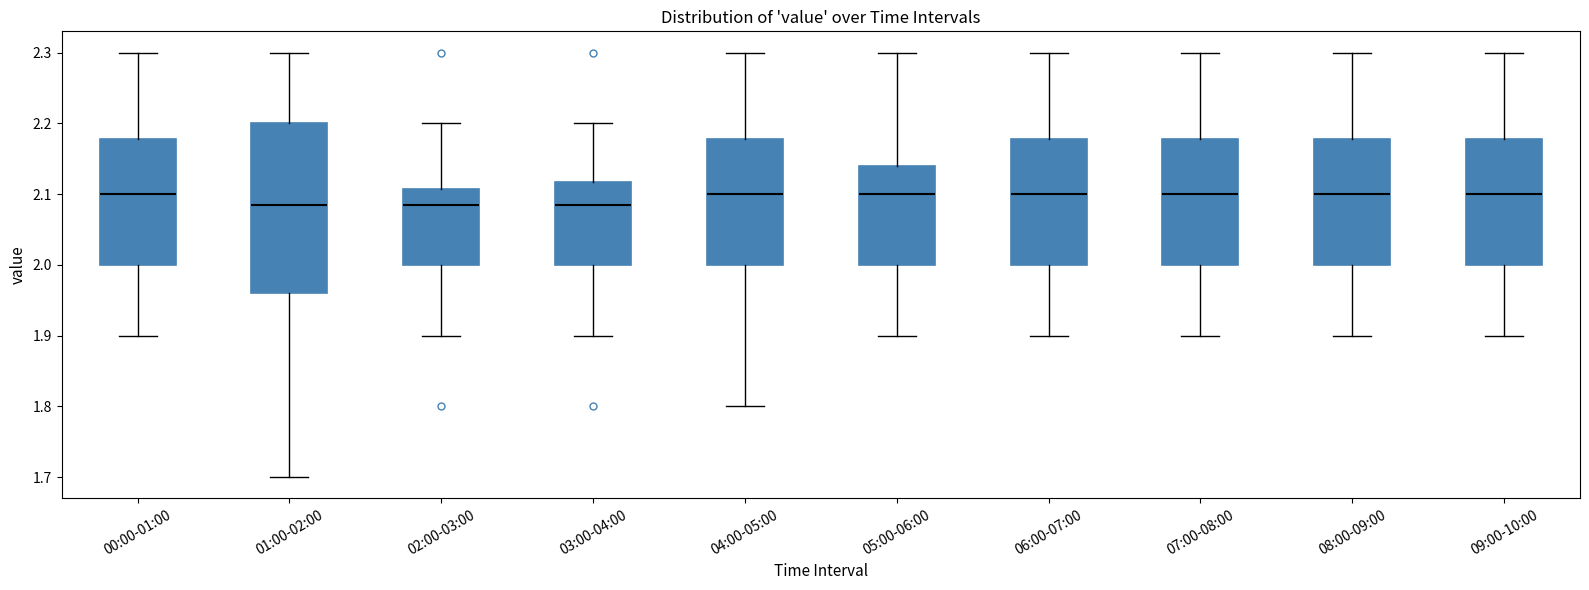

Which box is the tallest, from its lower edge to its upper edge?

01:00-02:00